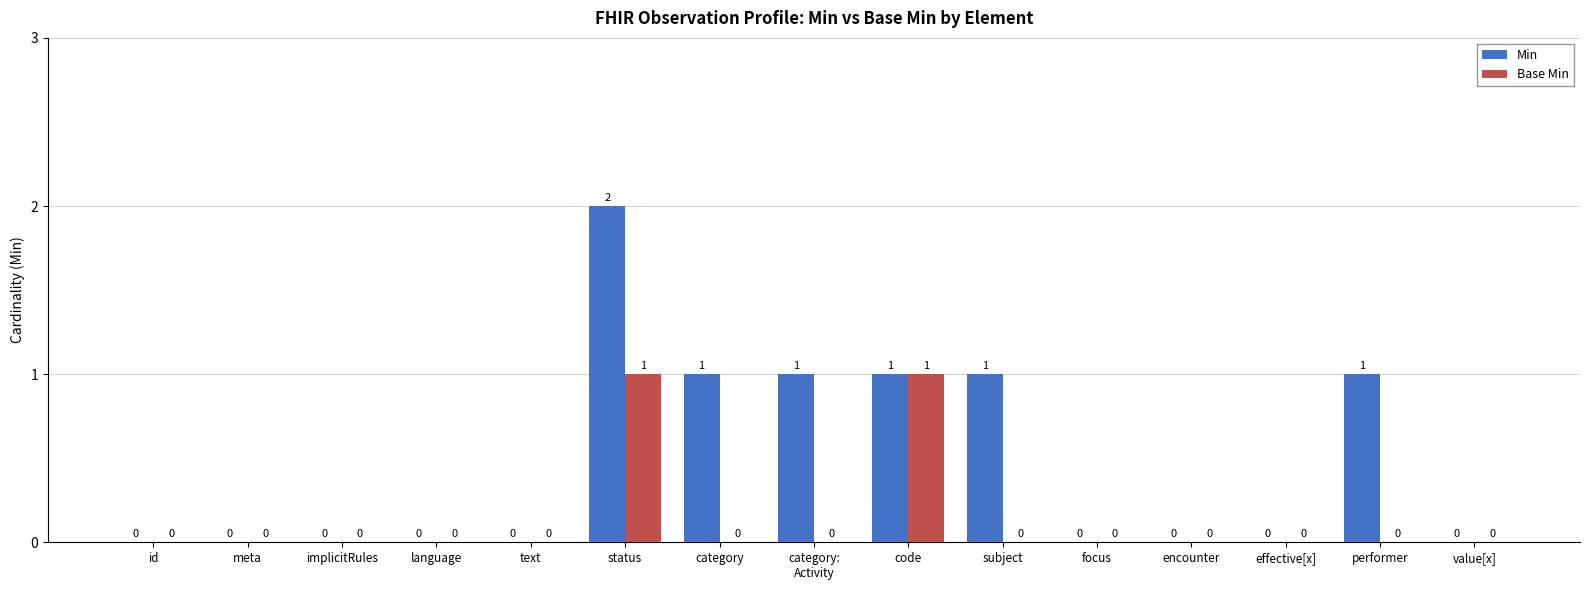

Reading left to right, extract all data points from this chart.

Min: 0	0	0	0	0	2	1	1	1	1	0	0	0	1	0
Base Min: 0	0	0	0	0	1	0	0	1	0	0	0	0	0	0